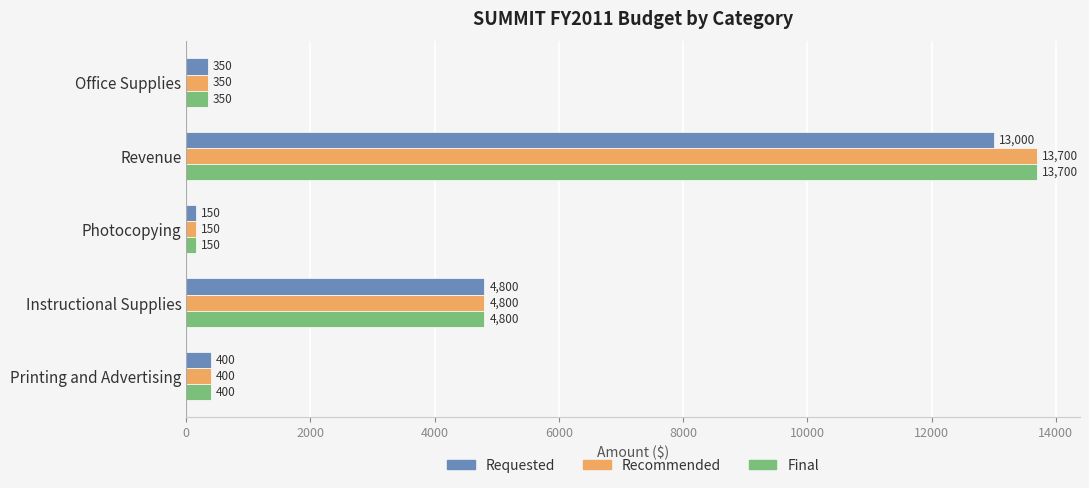

Is it true that Recommended equals 350 at Office Supplies?

True